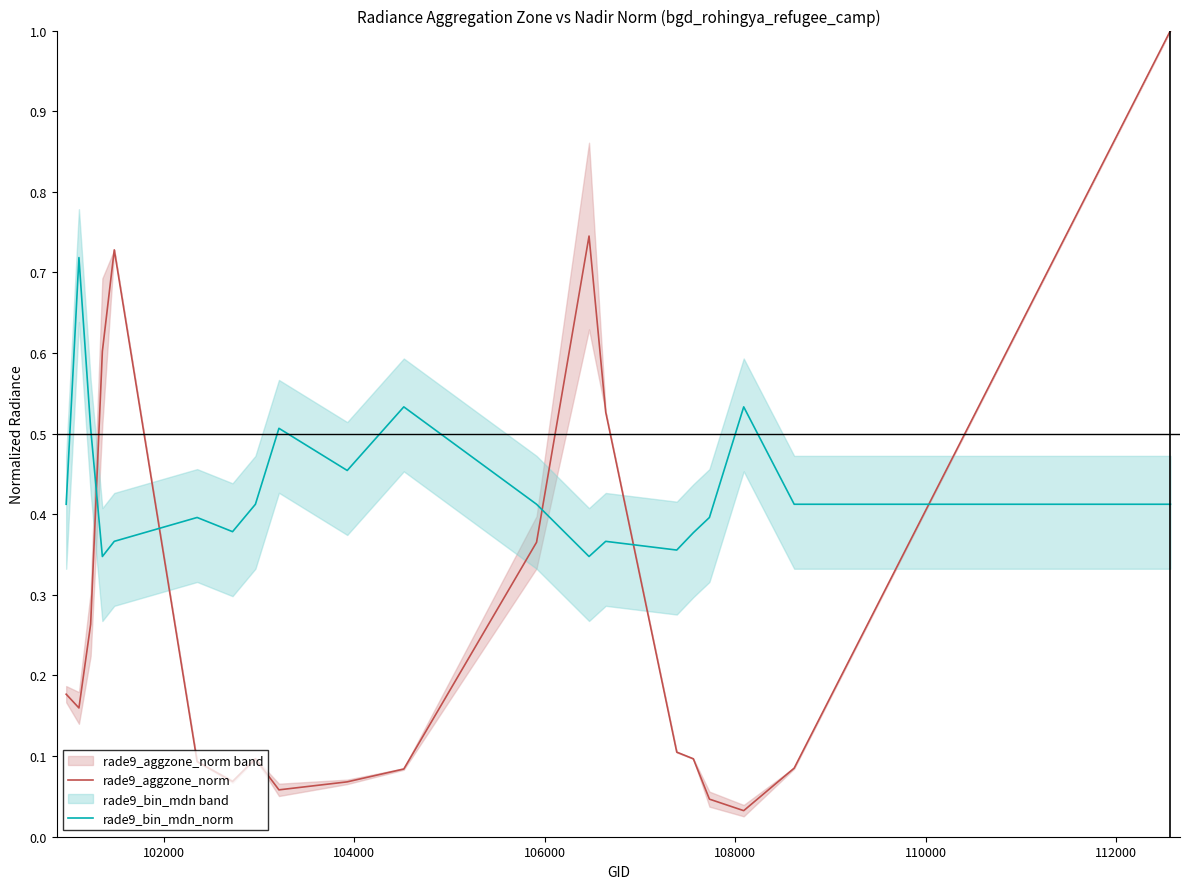

How many intersections are there between rade9_bin_mdn_norm and rade9_aggzone_norm?

5